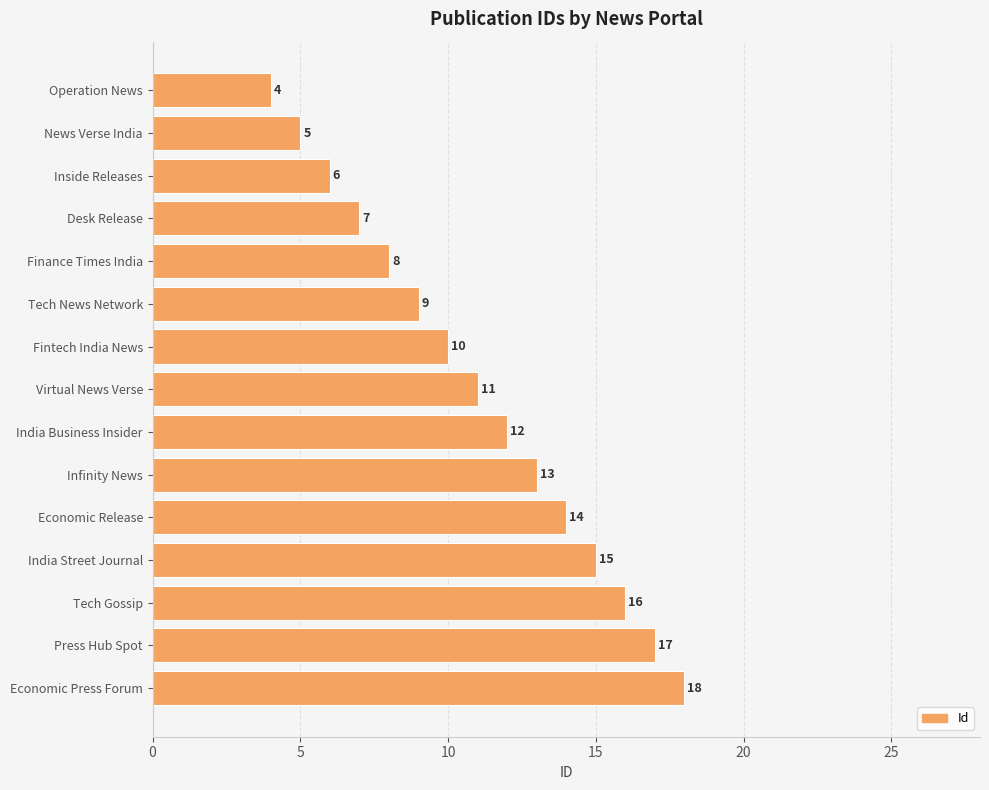

What is the change in value from Fintech India News to Tech Gossip?

+6